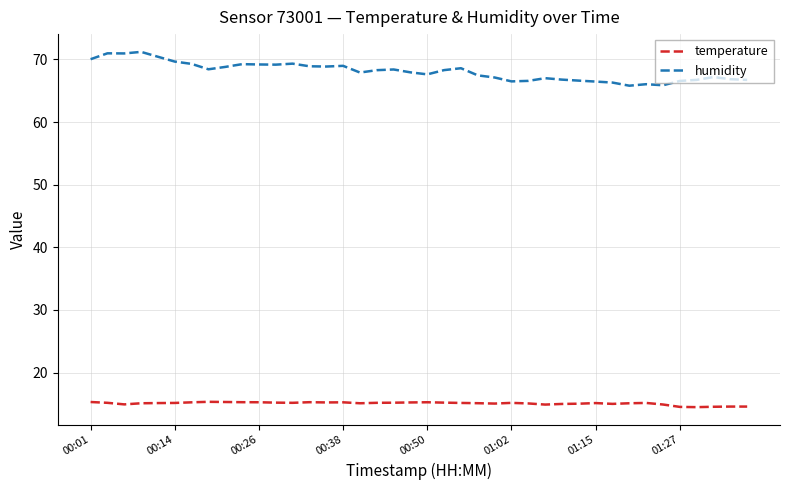

Which series has the largest range (max minus min)?

humidity